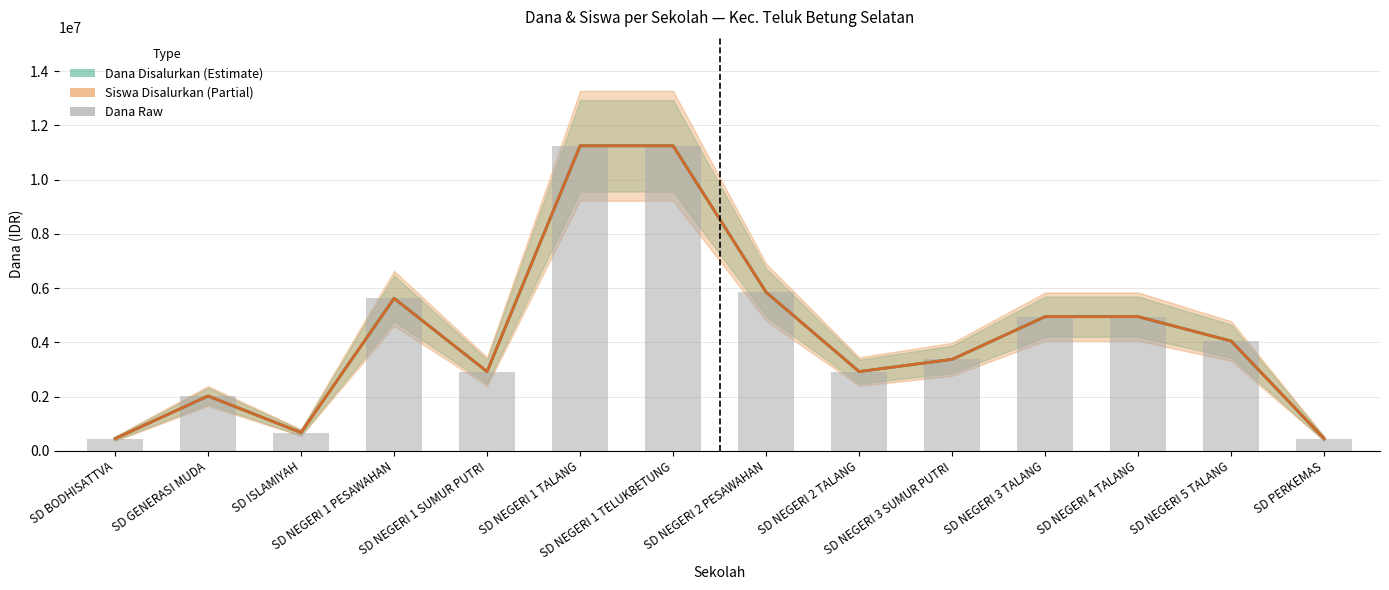

Rank the series at SD NEGERI 1 TALANG from highest to lowest value.

Dana Disalurkan, Siswa Disalurkan, Dana Raw